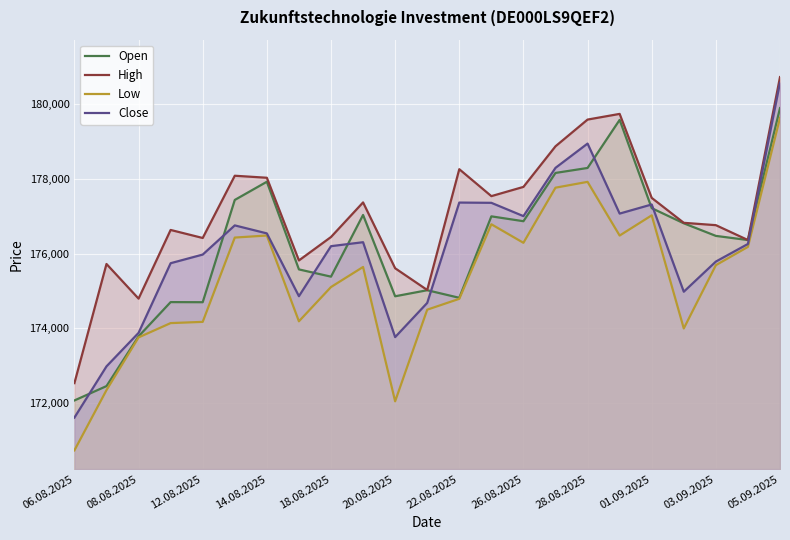

What is the difference between the highest and lowest values at 18.08.2025?

1339